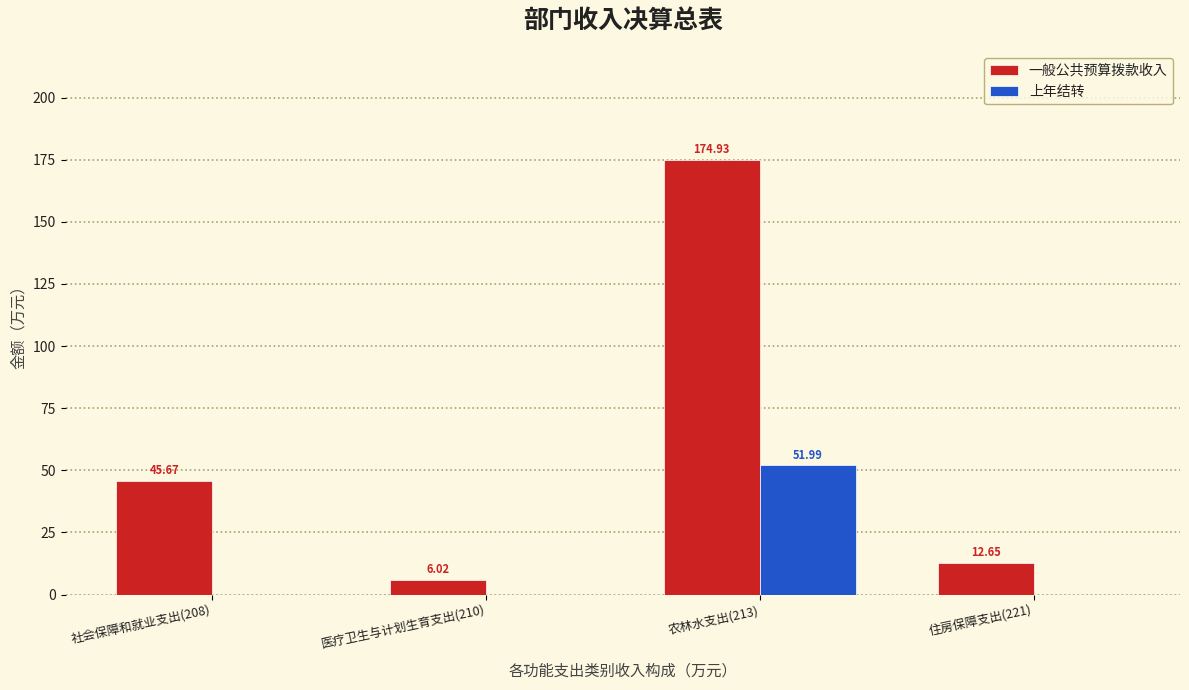

What is the sum of the 一般公共预算拨款收入 values at 医疗卫生与计划生育支出(210) and 农林水支出(213)?

181.0